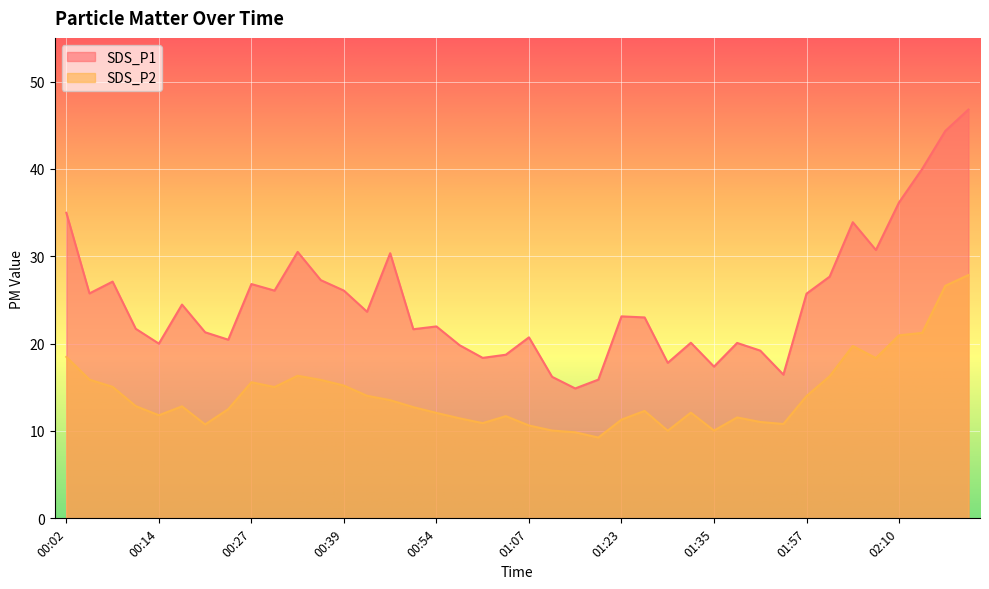

Is it true that SDS_P1 equals 16.5 at 00:05?

False